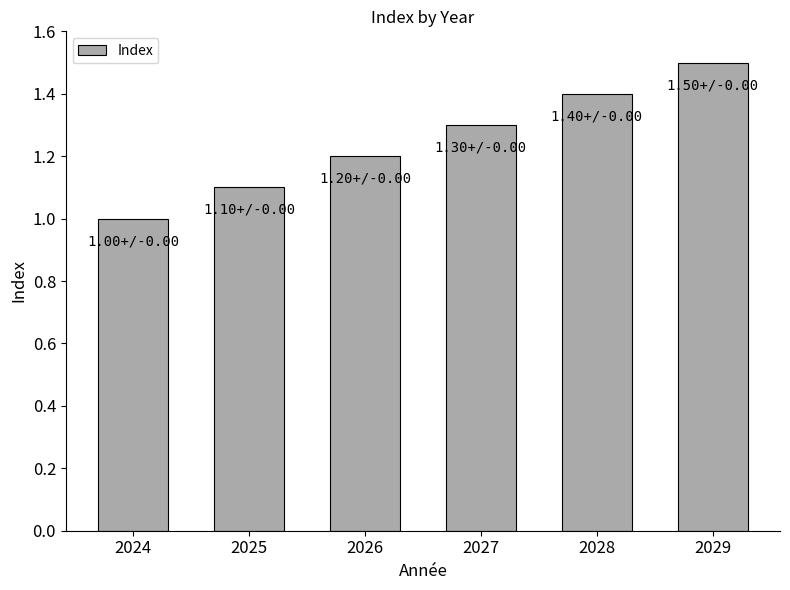

What is the difference between the values at 2029 and 2024?

0.5